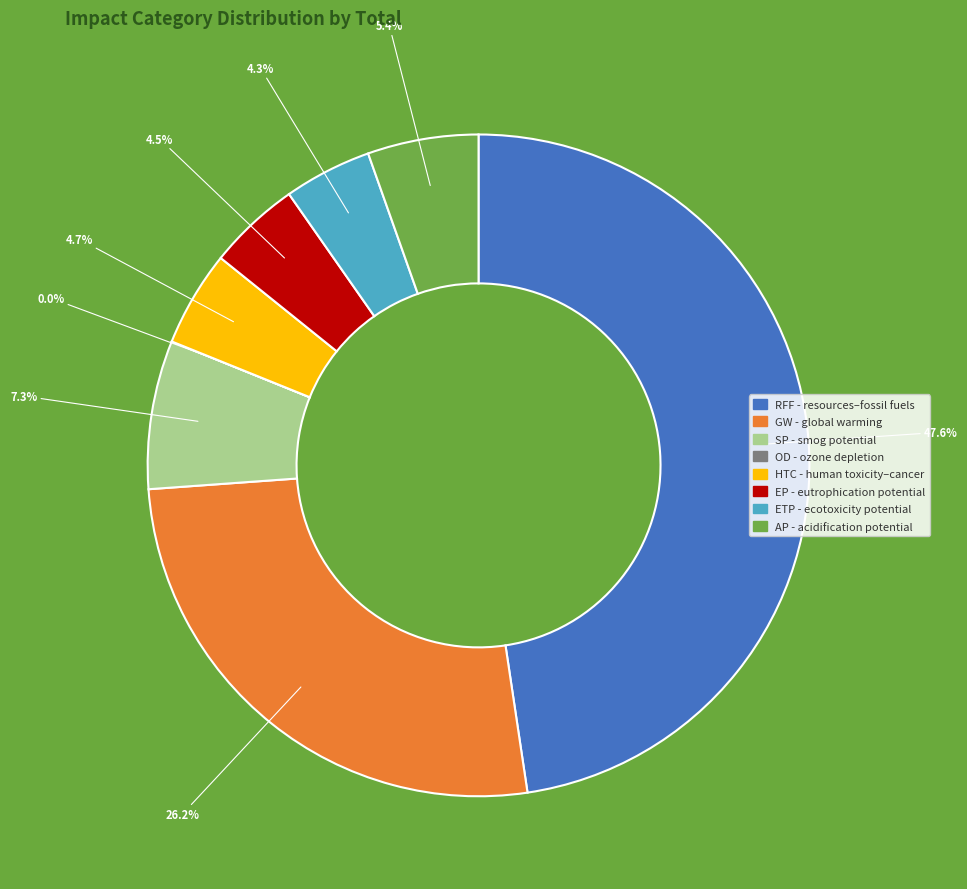

Between GW - global warming and ETP - ecotoxicity potential, which is larger?

GW - global warming